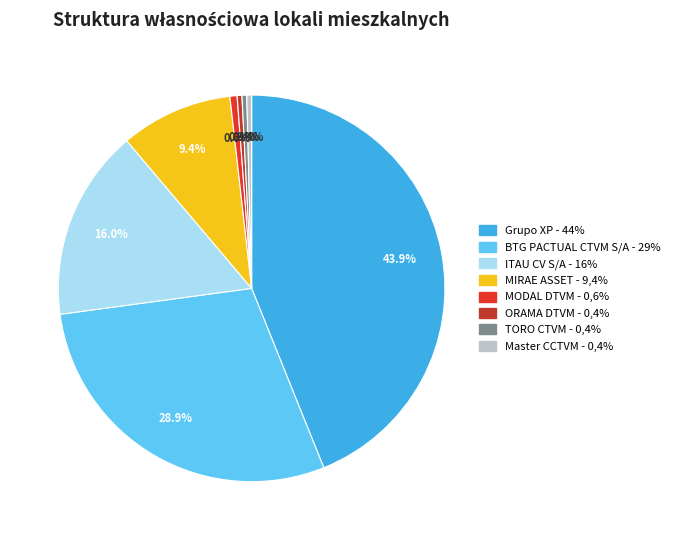

How many slices are in this pie chart?

8